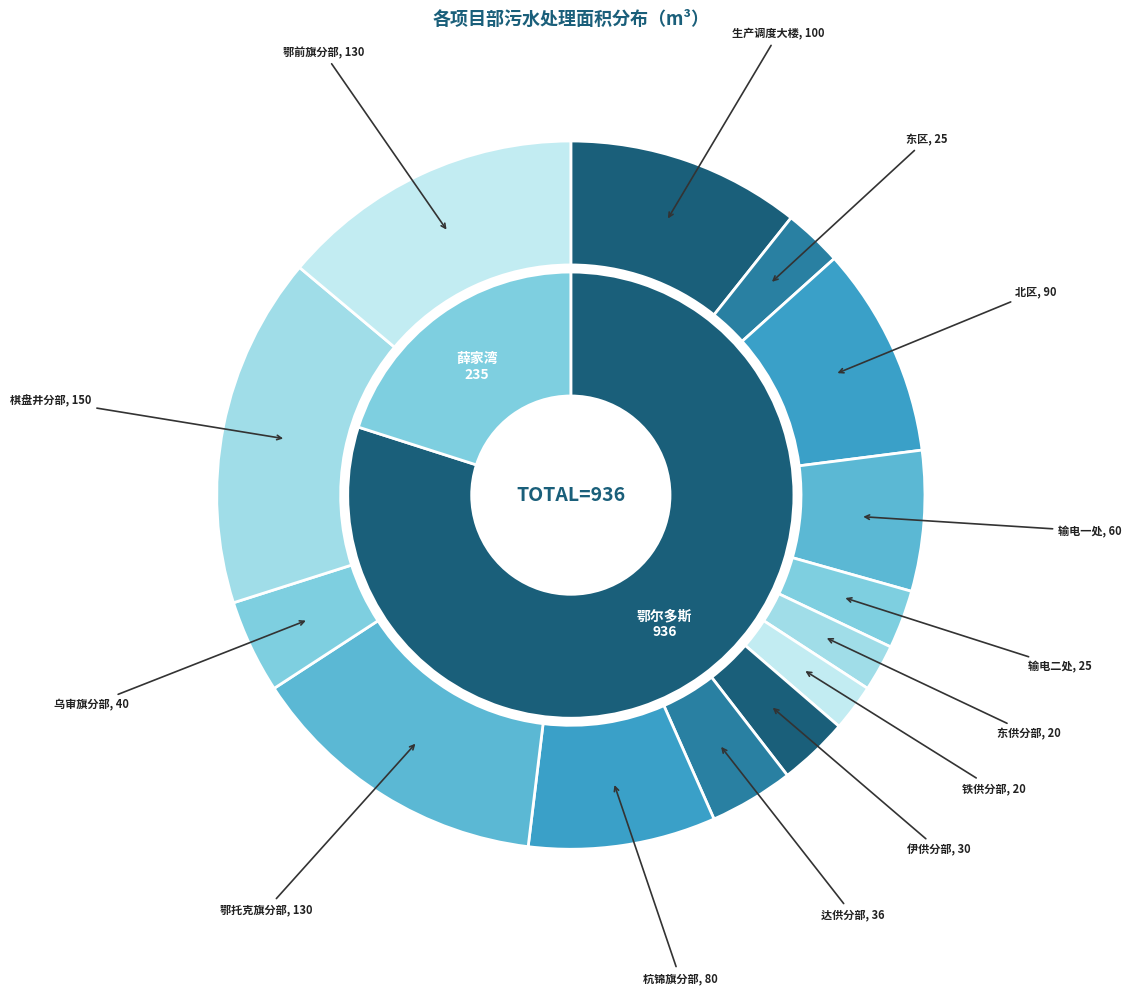

Is 铁供分部 the majority of the pie?

No